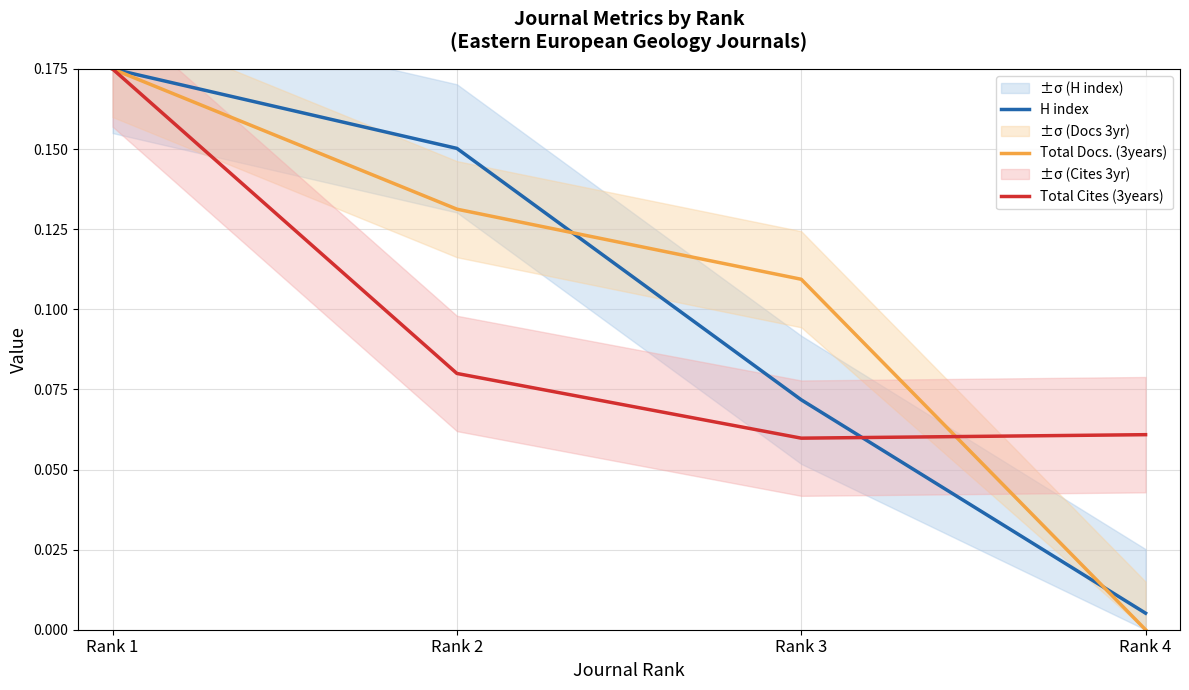

Which series has the largest total across all categories?

Total Docs. (3years)